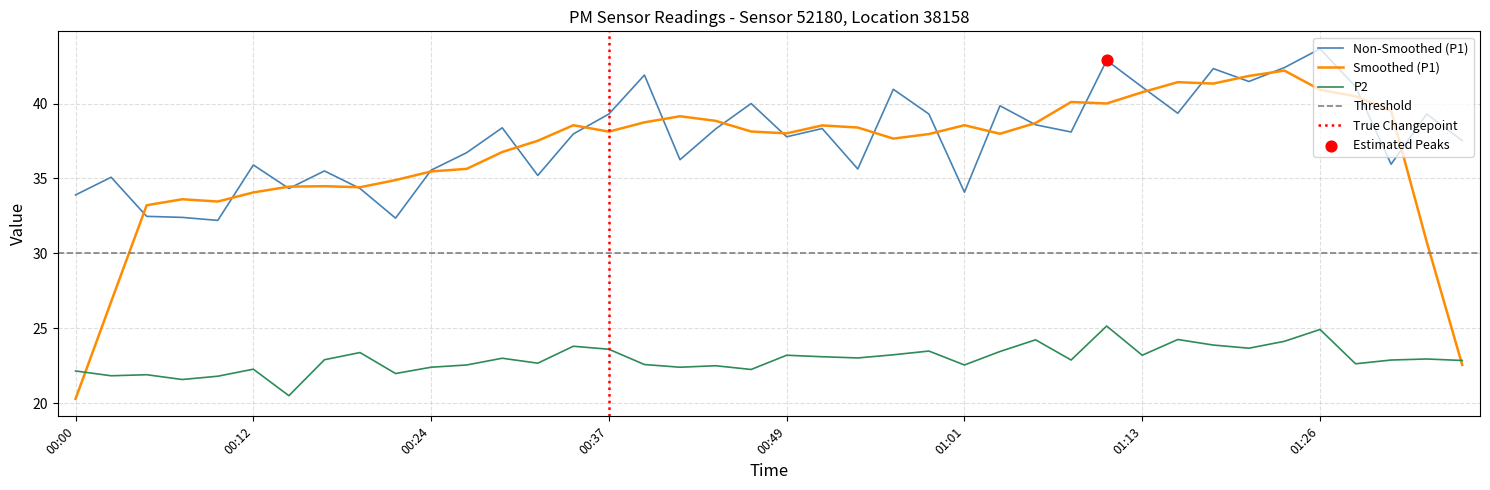

What is the highest value of the Smoothed (P1) series?

42.2